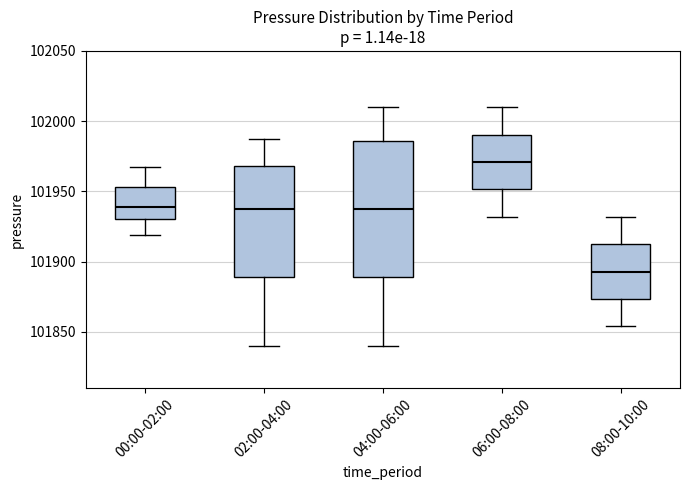

Reading left to right, transcribe this box plot: for each box, give where its median line is, the range the box spans, and where its two whiskers end, as read against the y-axis. The values are not printed on the chart, so give them approximately, as read against the axis.

00:00-02:00: median 101940, box 101930 to 101955, whiskers 101920 to 101970
02:00-04:00: median 101940, box 101890 to 101970, whiskers 101840 to 101990
04:00-06:00: median 101940, box 101890 to 101985, whiskers 101840 to 102010
06:00-08:00: median 101970, box 101950 to 101990, whiskers 101930 to 102010
08:00-10:00: median 101895, box 101875 to 101915, whiskers 101855 to 101930